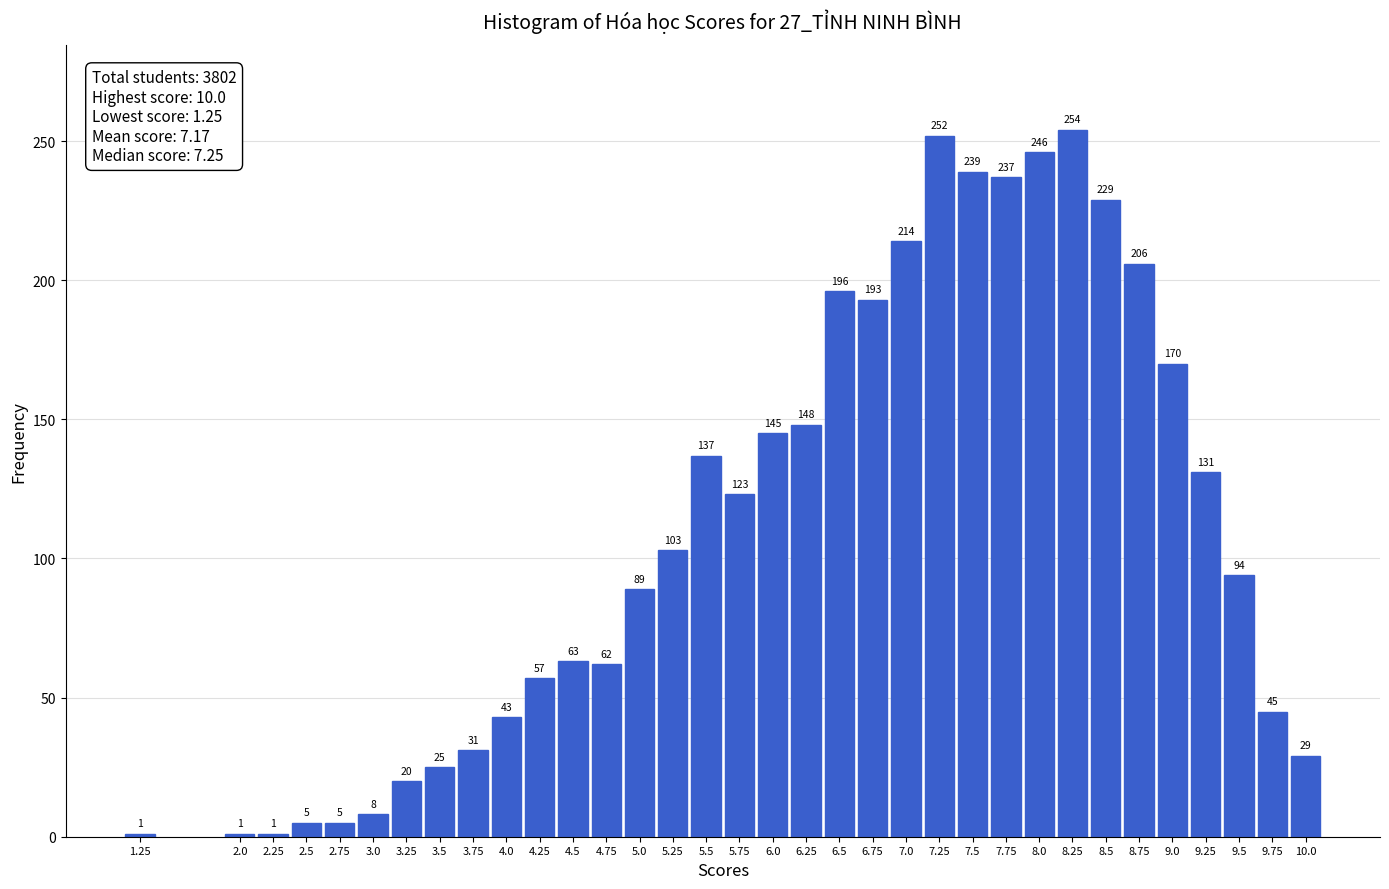

Reading left to right, list all the values displayed in this chart.

1	1	1	5	5	8	20	25	31	43	57	63	62	89	103	137	123	145	148	196	193	214	252	239	237	246	254	229	206	170	131	94	45	29